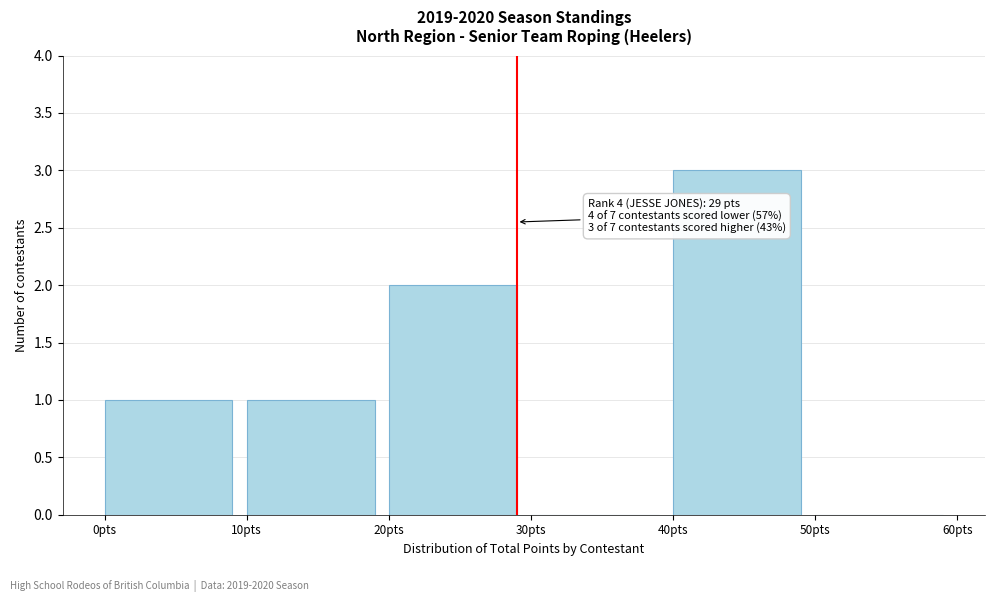

Which range on the x-axis has the tallest bar?

40 to 50